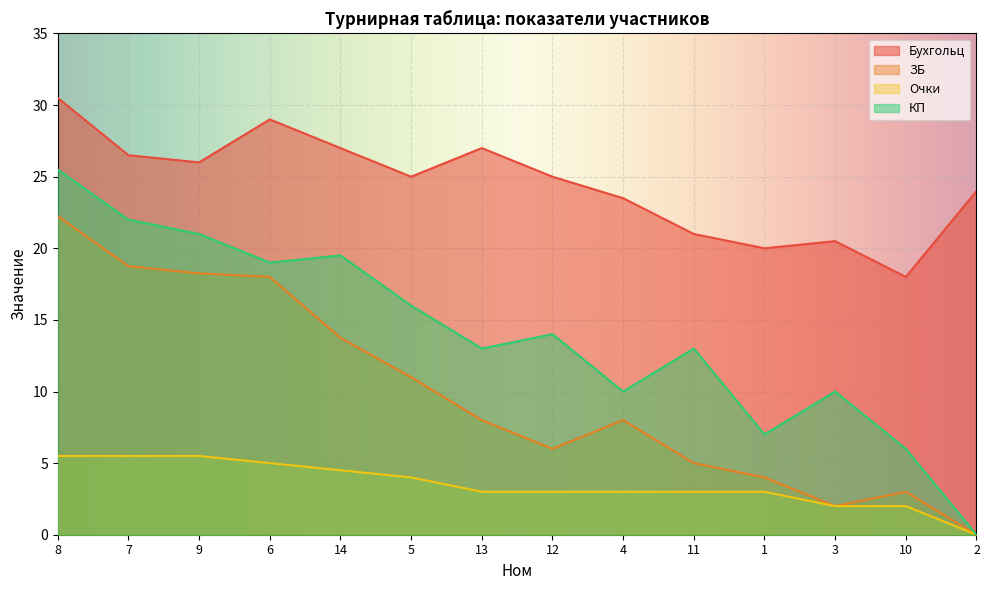

Where does the КП series first go above 14?

8